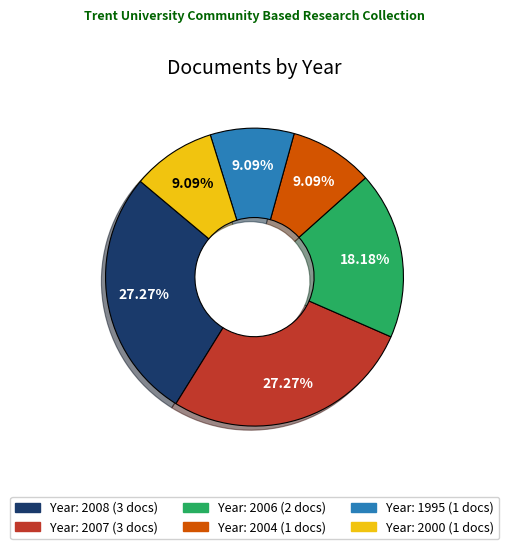

Is there any slice that represents more than half of the pie?

No